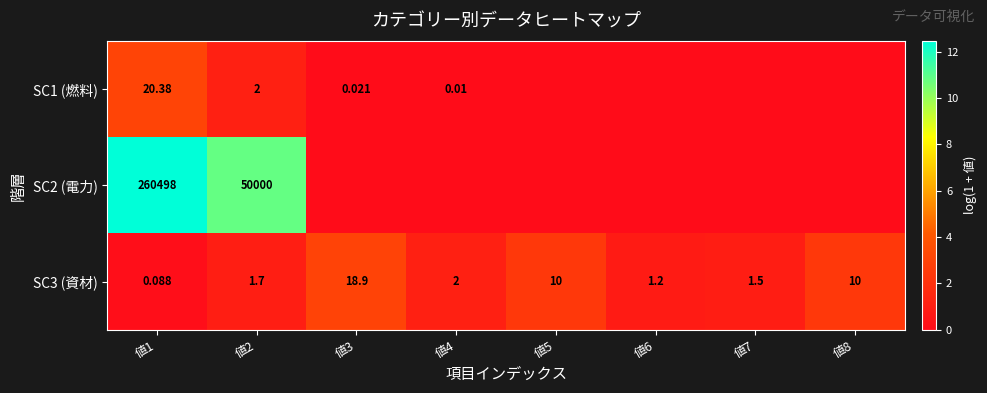

Is the value of SC1 (燃料) at 値1 greater than the value of SC3 (資材) at 値5?

Yes